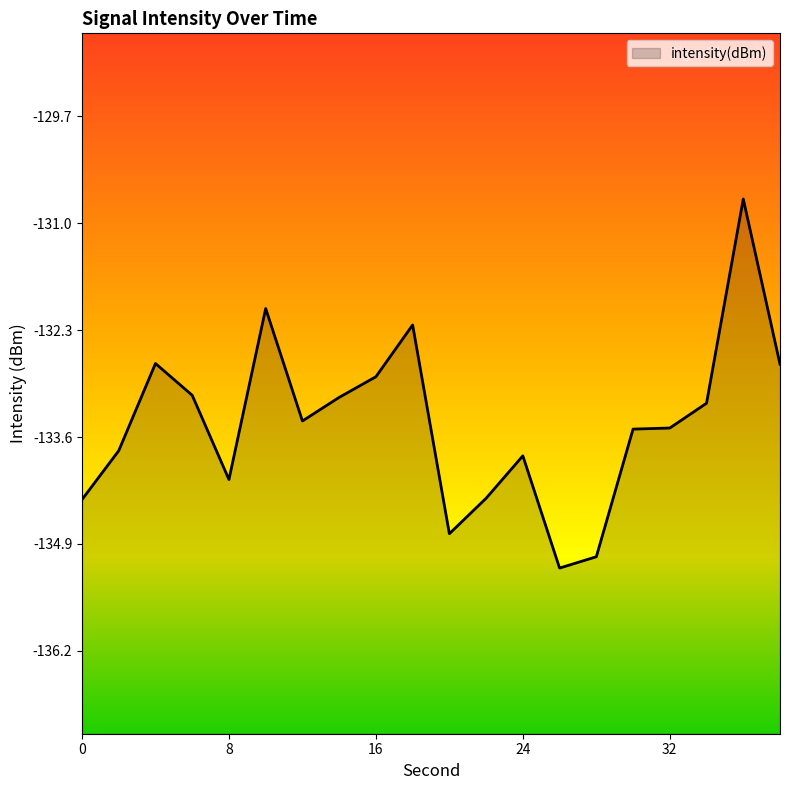

Which category has the lowest value across all series?

26